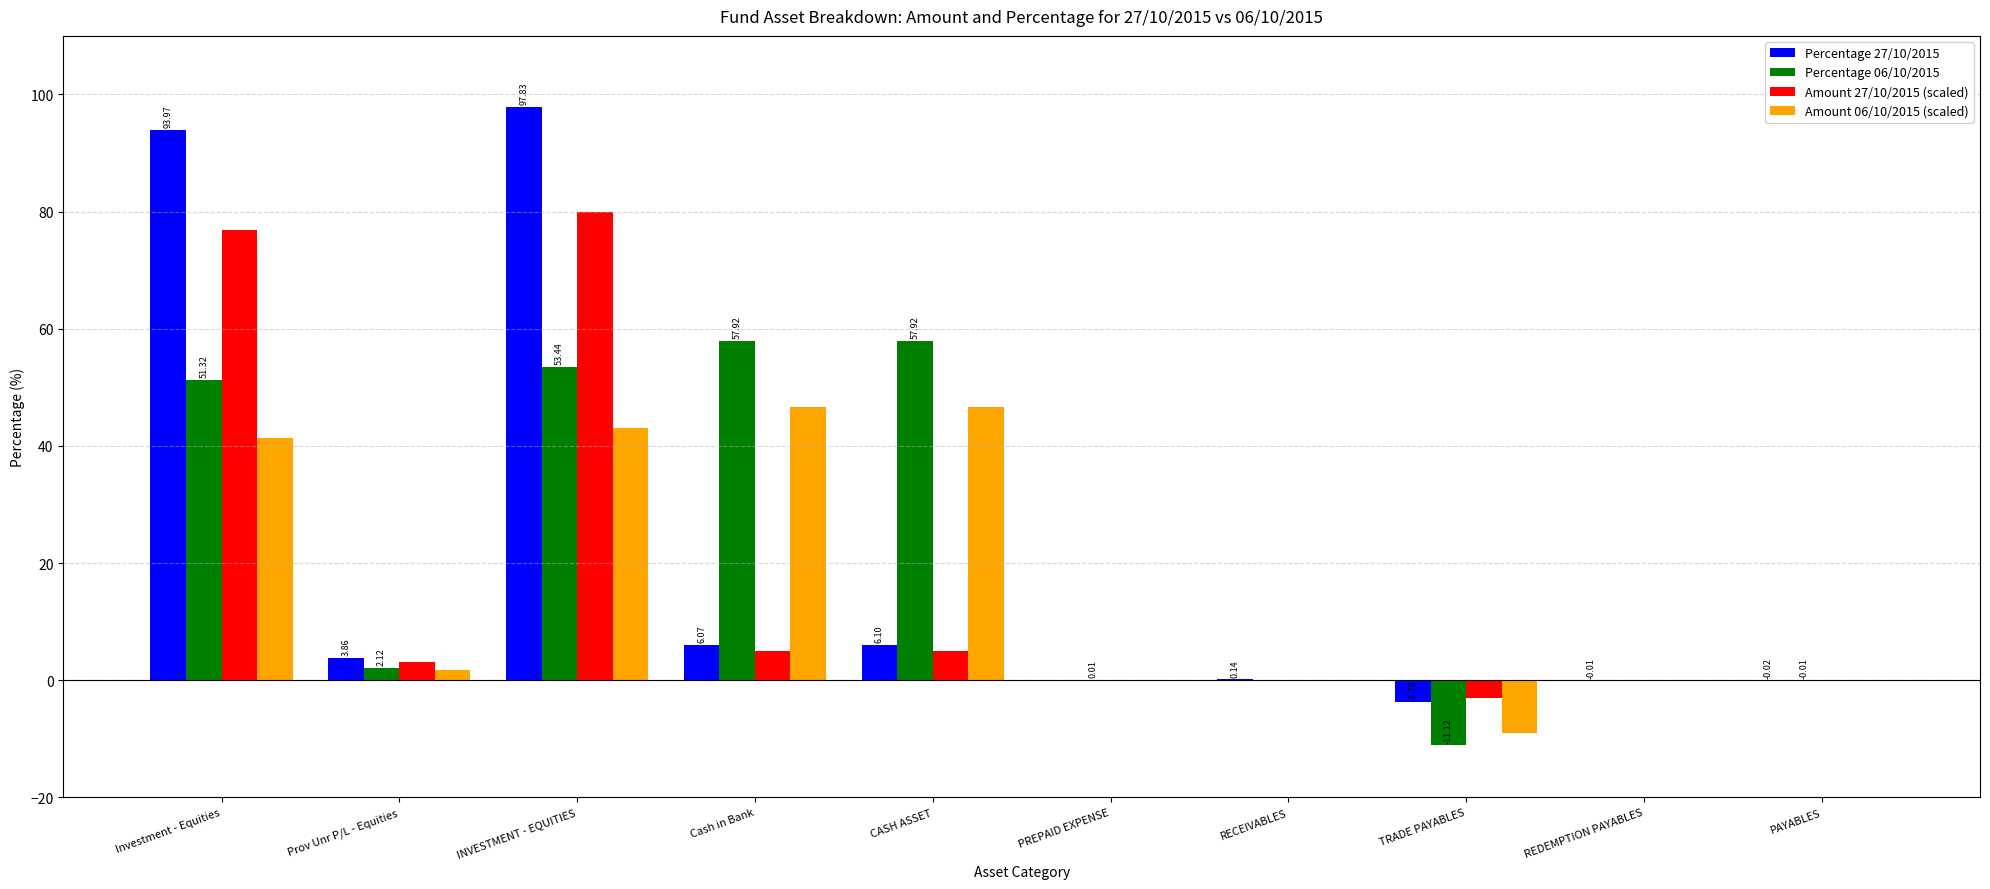

Count the number of categories in the chart.

10